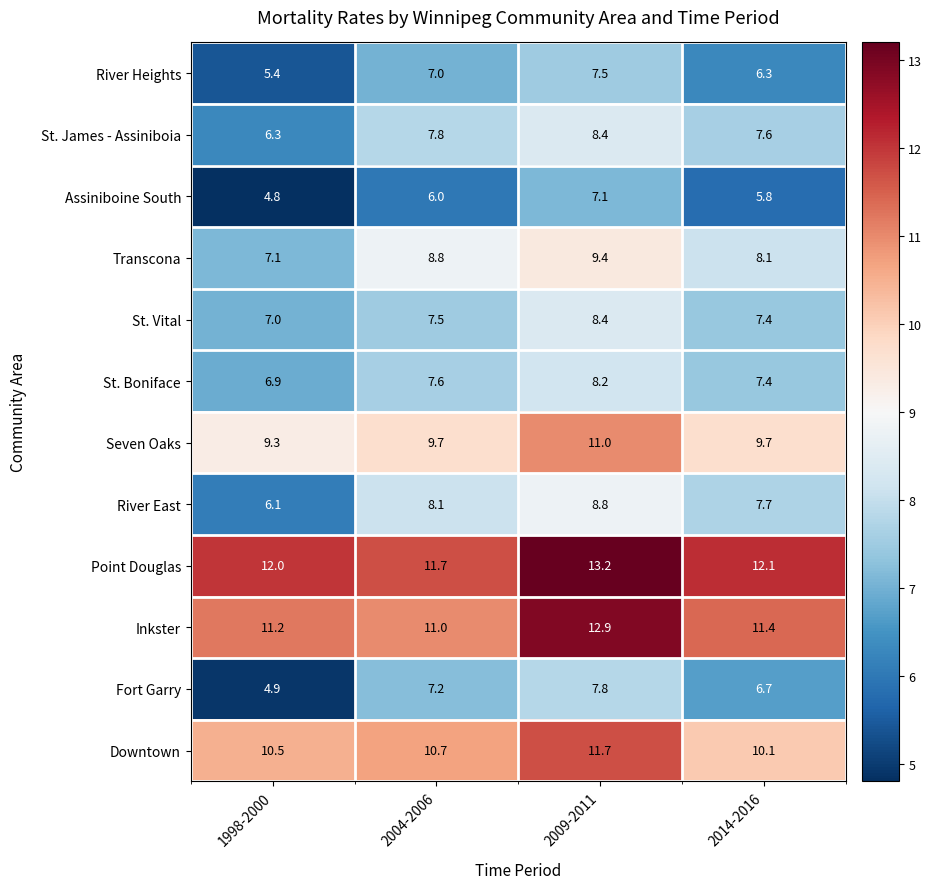

How many series are shown in this chart?

12